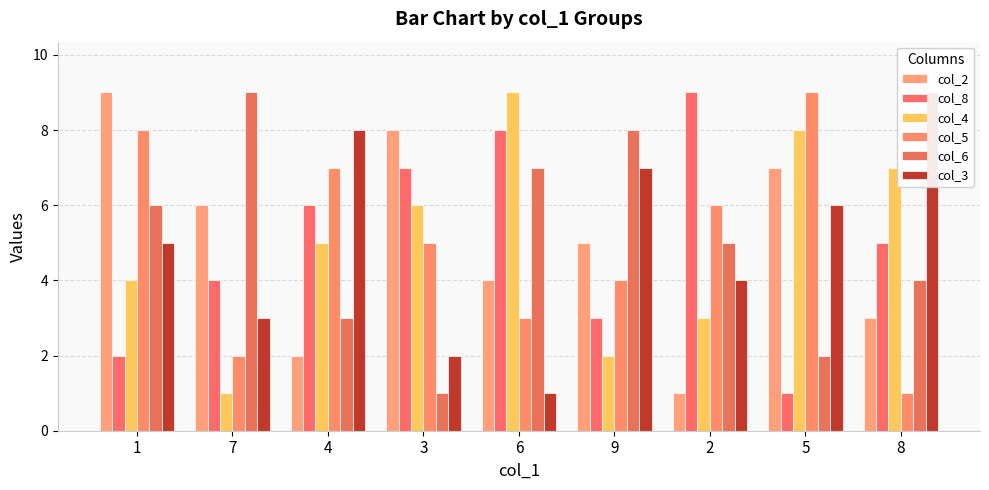

Where does the col_4 series first go above 5?

3